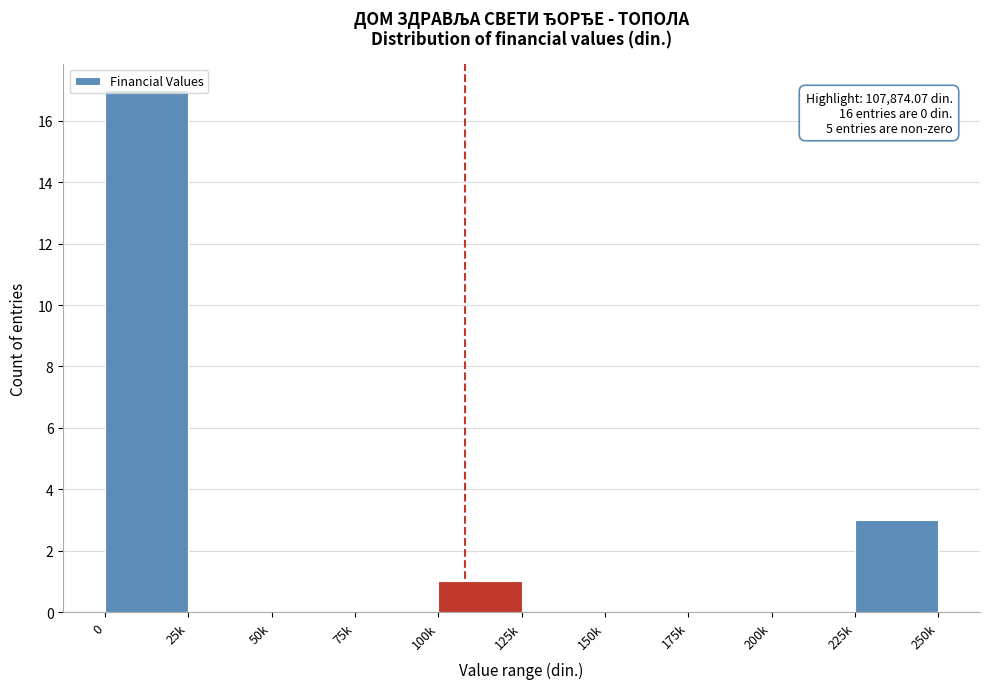

Where is the data nearest to the value 8?

225k